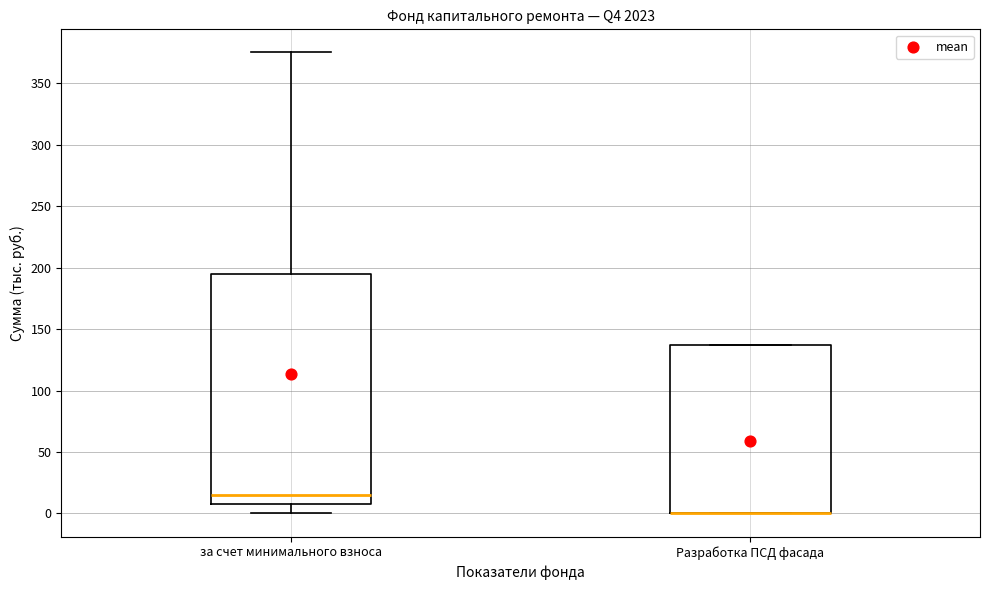

Where is the lower edge of the box for за счет минимального взноса on the y-axis? The values are not printed on the chart, so give them approximately, as read against the axis.

10